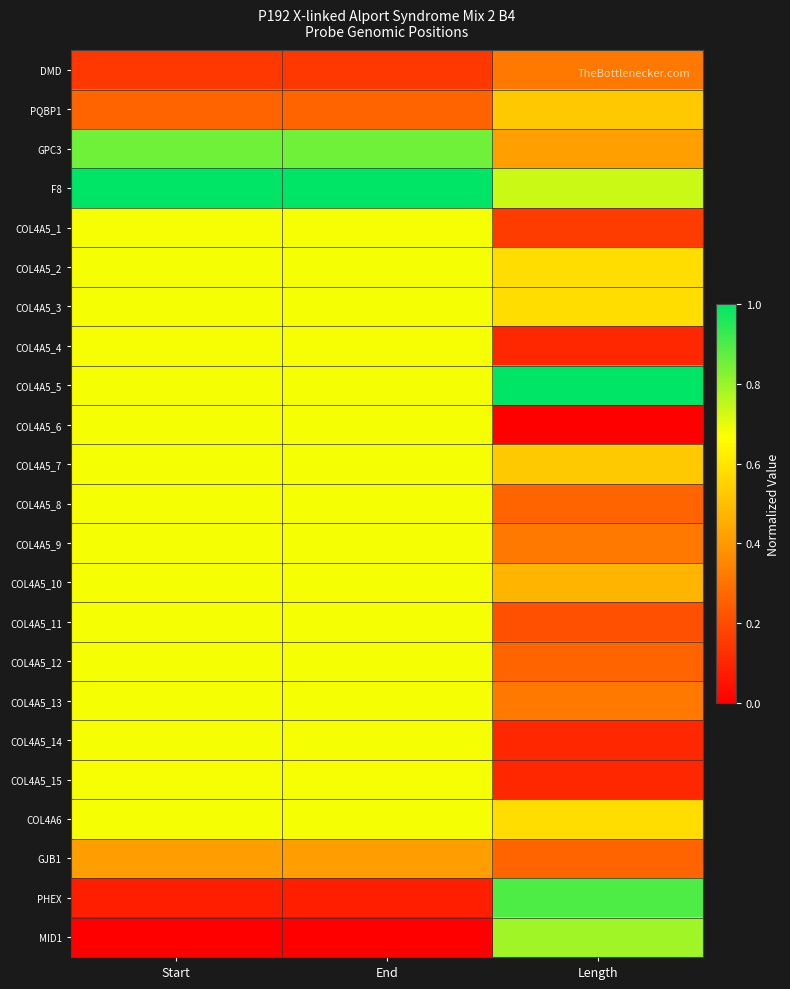

Reading right to left, extract all data points from this chart.

DMD: Length=0.3	End=0.1	Start=0.1
PQBP1: Length=0.5	End=0.3	Start=0.3
GPC3: Length=0.4	End=0.9	Start=0.9
F8: Length=0.7	End=1.0	Start=1.0
COL4A5_1: Length=0.2	End=0.7	Start=0.7
COL4A5_2: Length=0.6	End=0.7	Start=0.7
COL4A5_3: Length=0.6	End=0.7	Start=0.7
COL4A5_4: Length=0.1	End=0.7	Start=0.7
COL4A5_5: Length=1.0	End=0.7	Start=0.7
COL4A5_6: Length=0.0	End=0.7	Start=0.7
COL4A5_7: Length=0.5	End=0.7	Start=0.7
COL4A5_8: Length=0.3	End=0.7	Start=0.7
COL4A5_9: Length=0.3	End=0.7	Start=0.7
COL4A5_10: Length=0.5	End=0.7	Start=0.7
COL4A5_11: Length=0.2	End=0.7	Start=0.7
COL4A5_12: Length=0.3	End=0.7	Start=0.7
COL4A5_13: Length=0.3	End=0.7	Start=0.7
COL4A5_14: Length=0.1	End=0.7	Start=0.7
COL4A5_15: Length=0.1	End=0.7	Start=0.7
COL4A6: Length=0.6	End=0.7	Start=0.7
GJB1: Length=0.3	End=0.4	Start=0.4
PHEX: Length=0.9	End=0.1	Start=0.1
MID1: Length=0.8	End=0.0	Start=0.0